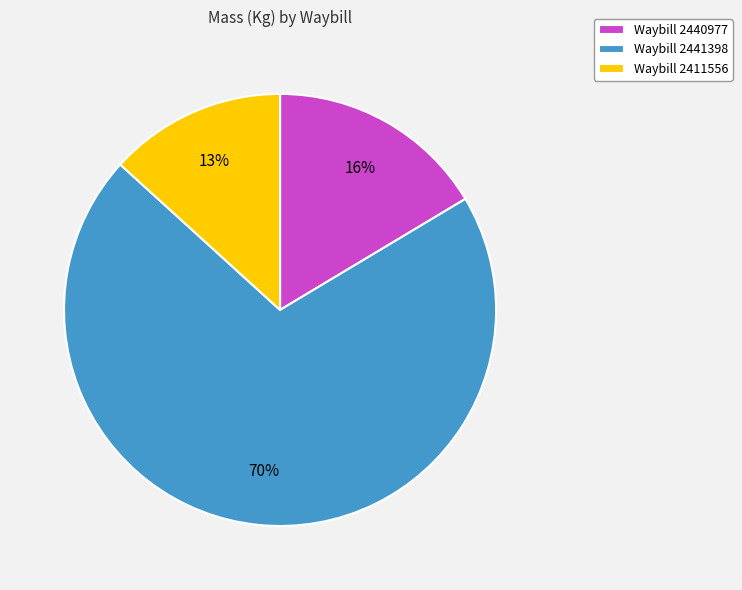

Do Waybill 2441398 and Waybill 2411556 together represent more than half of the pie?

Yes